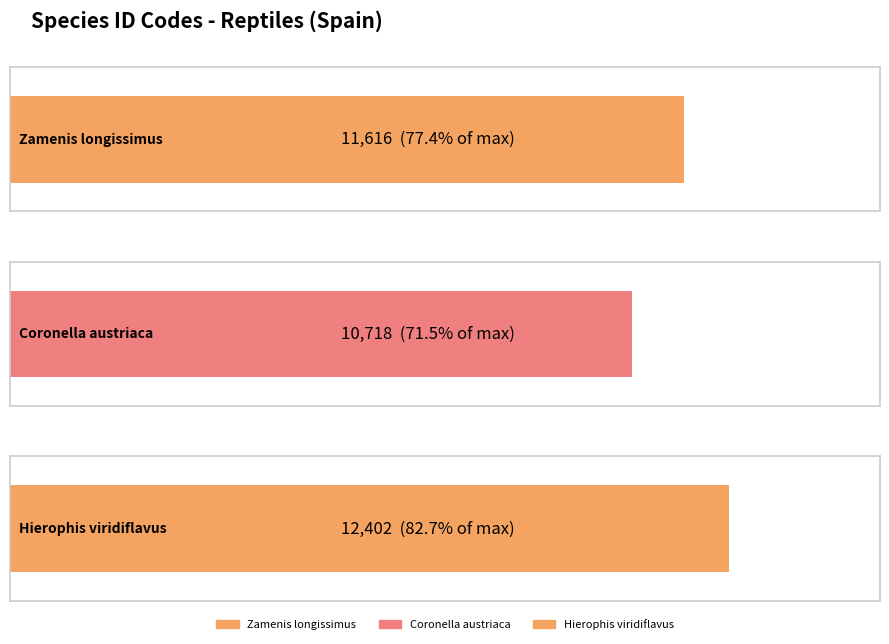

Which label corresponds to the smallest value in the chart?

Coronella austriaca